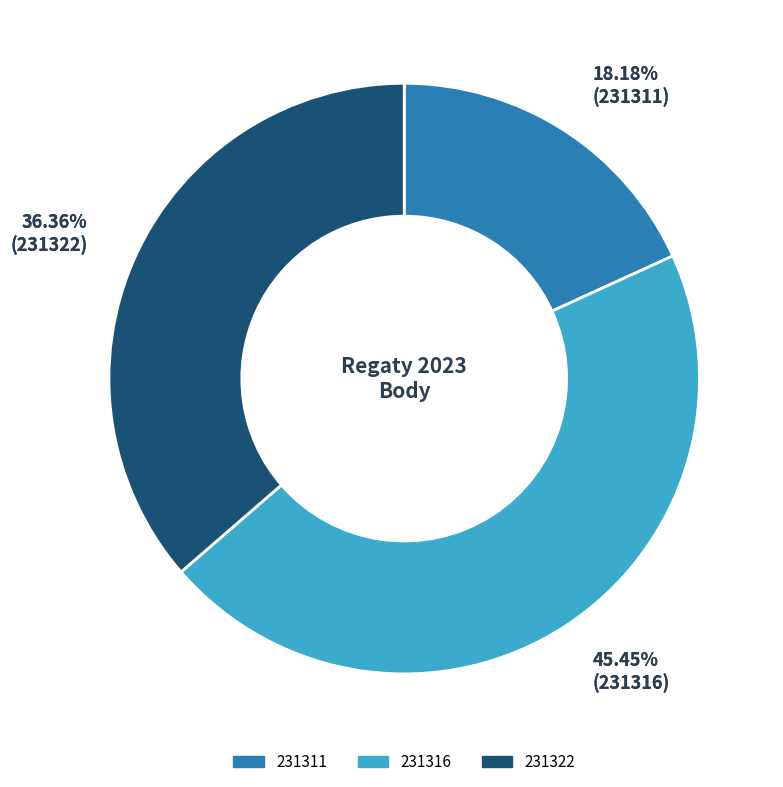

Does any single category account for the majority?

No